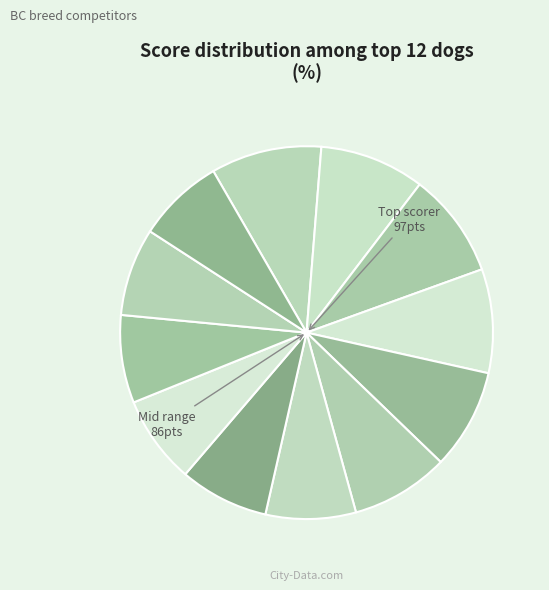

How many slices are in this pie chart?

12